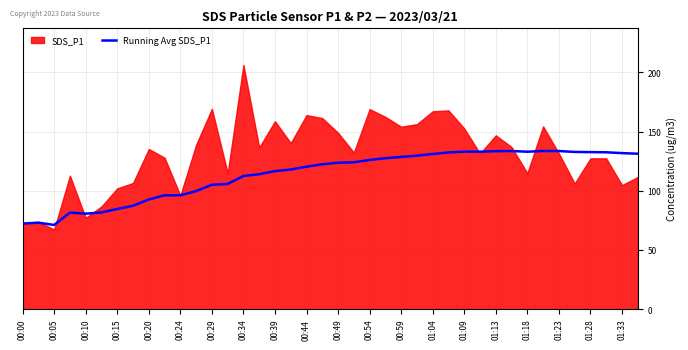

The Running Avg SDS_P1 series shows 176.6 at 00:59. True or false?

False